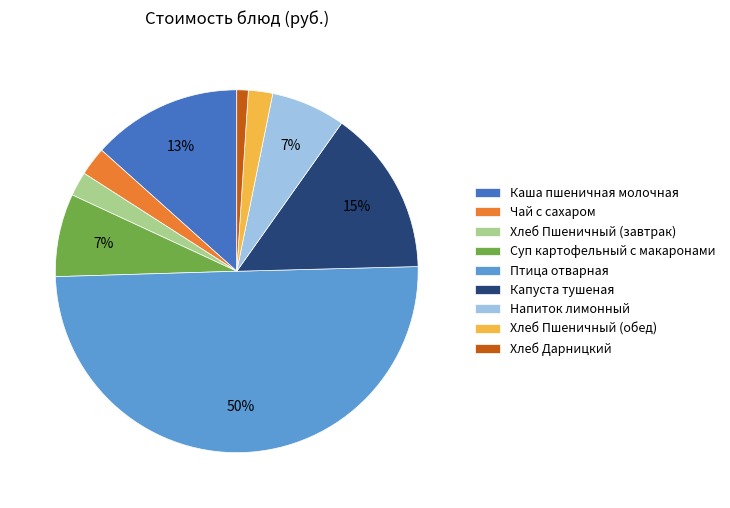

What is the largest slice in the pie chart?

Птица отварная